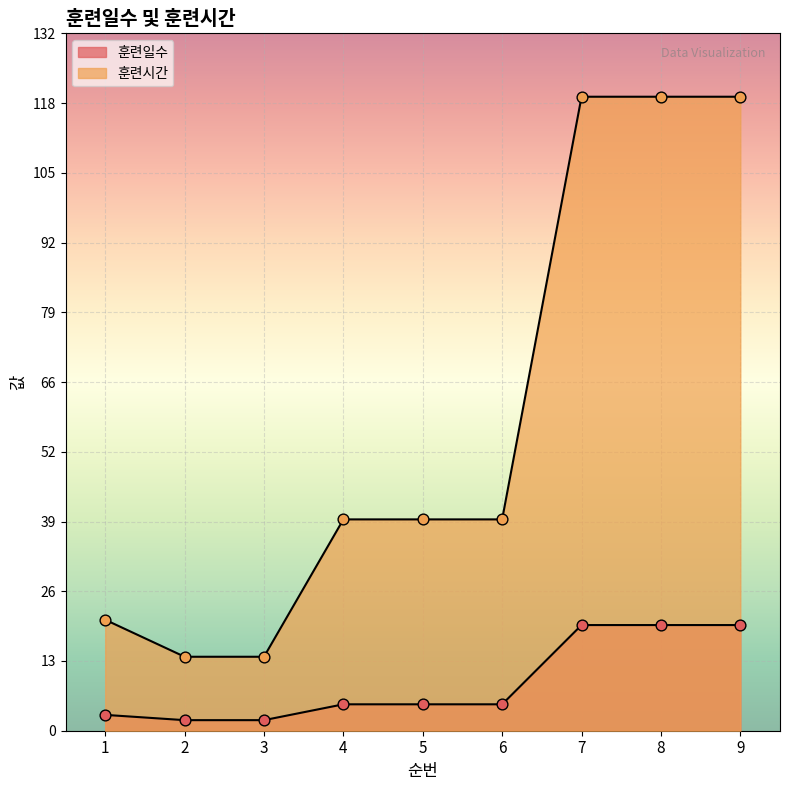

Which series contains the lowest Y value?

훈련일수